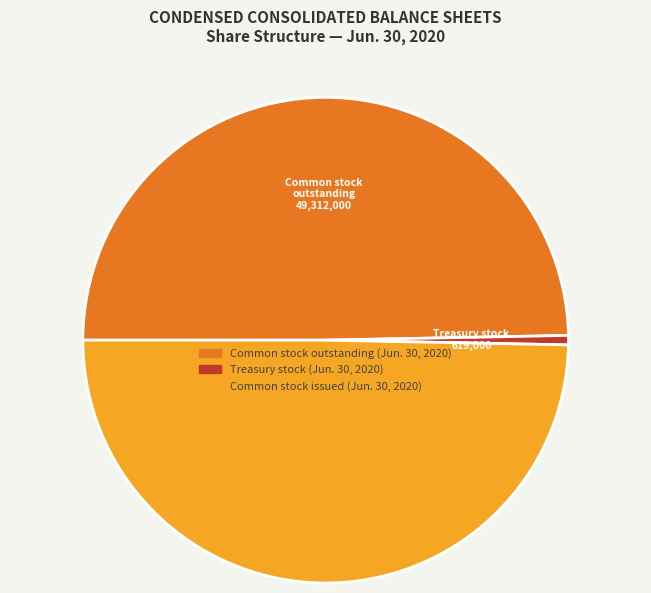

The Treasury stock (Jun. 30, 2020) slice represents 1% of the pie. True or false?

True